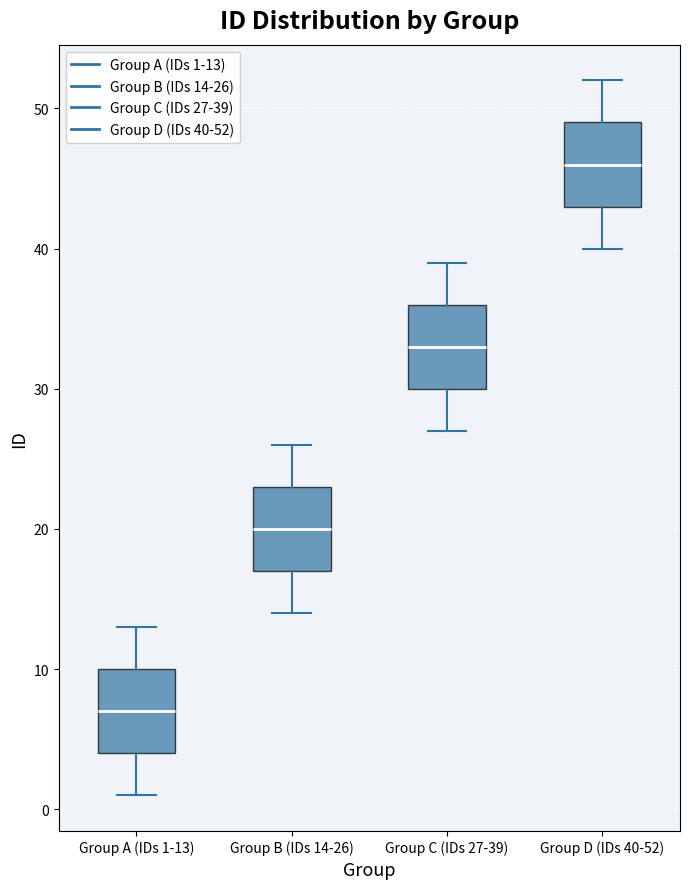

Reading left to right, transcribe this box plot: for each box, give where its median line is, the range the box spans, and where its two whiskers end, as read against the y-axis. The values are not printed on the chart, so give them approximately, as read against the axis.

Group A (IDs 1-13): median 7, box 4 to 10, whiskers 1 to 13
Group B (IDs 14-26): median 20, box 17 to 23, whiskers 14 to 26
Group C (IDs 27-39): median 33, box 30 to 36, whiskers 27 to 39
Group D (IDs 40-52): median 46, box 43 to 49, whiskers 40 to 52